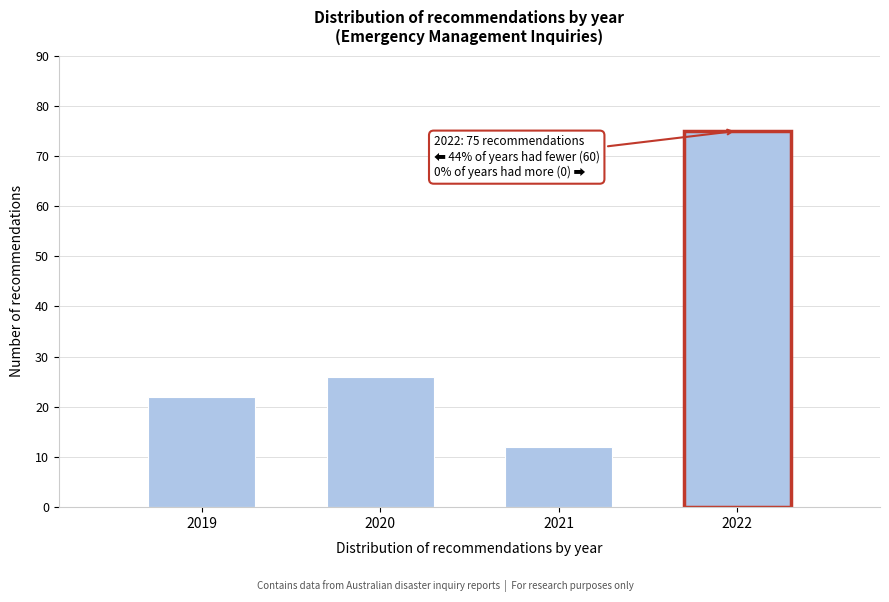

Reading left to right, extract all data points from this chart.

22	26	12	75